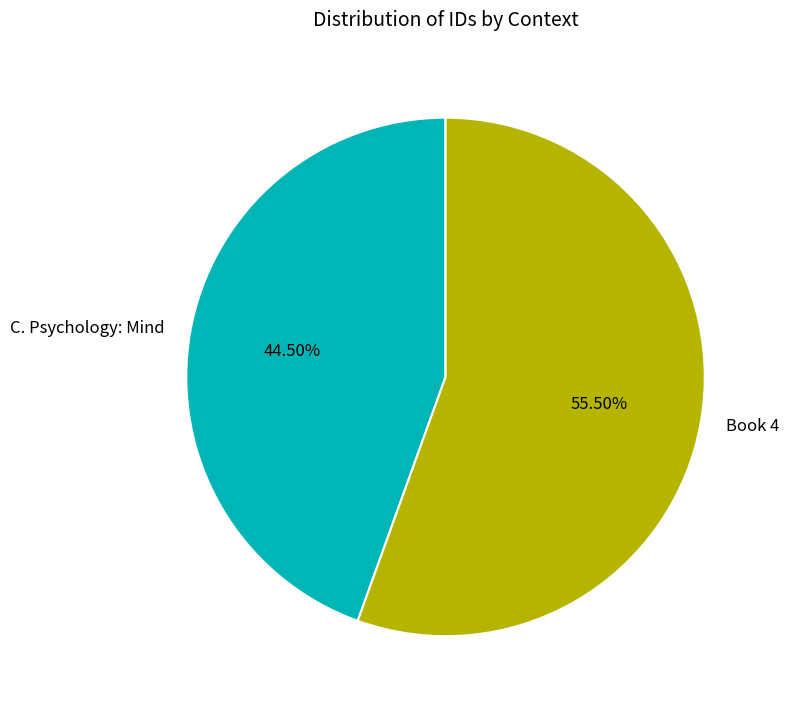

To the nearest percent, what is the average slice percentage?

50%